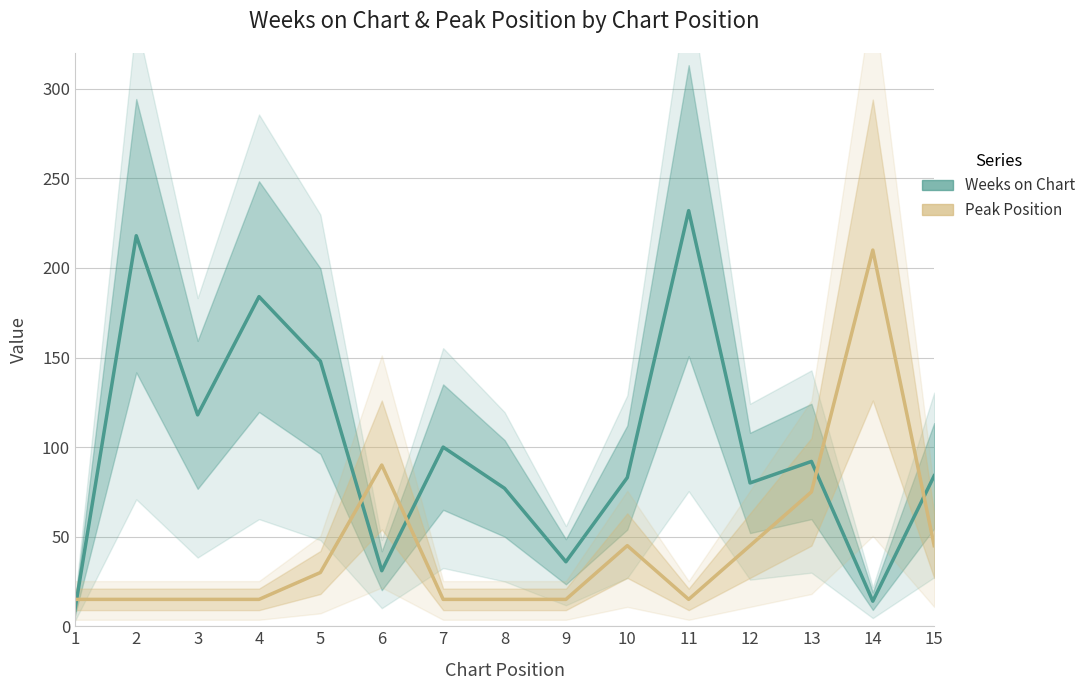

What is the minimum value shown in the chart?

9